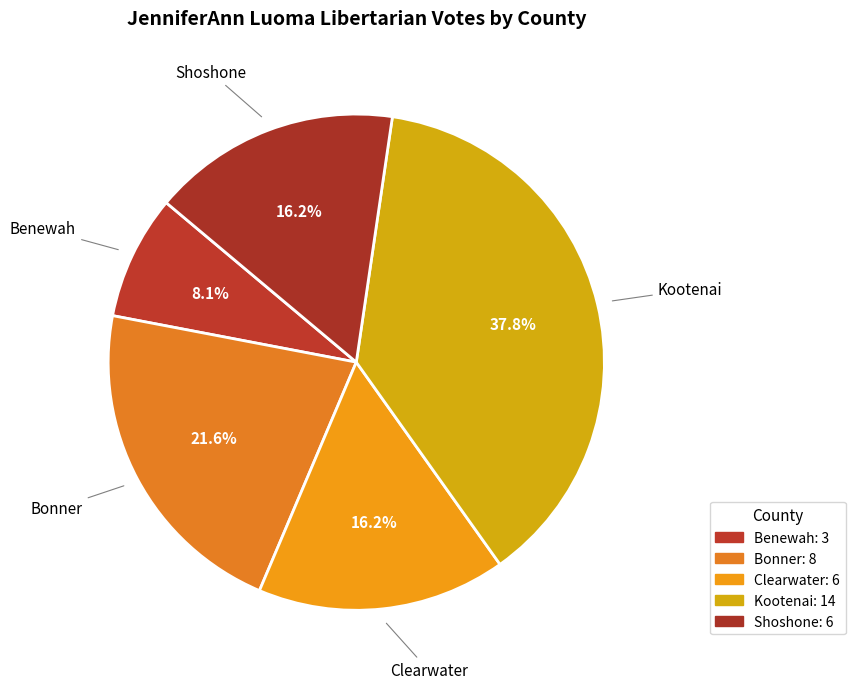

To the nearest percent, what portion does Benewah represent?

8%